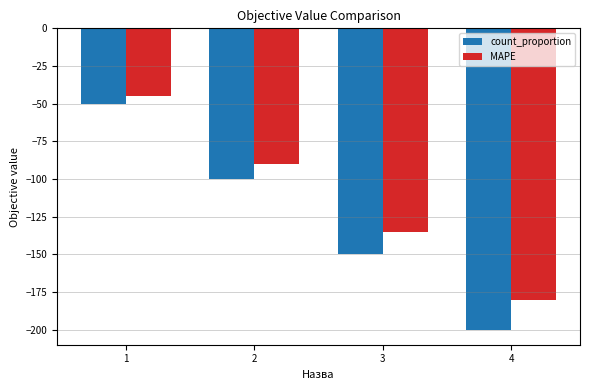

At which category is the sum across all series the highest?

1